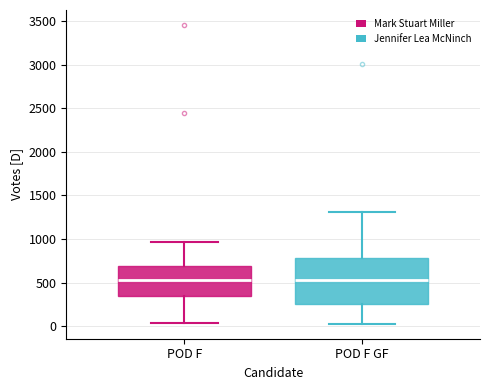

Where does the median line of the box for POD F GF sit on the y-axis? The values are not printed on the chart, so give them approximately, as read against the axis.

550